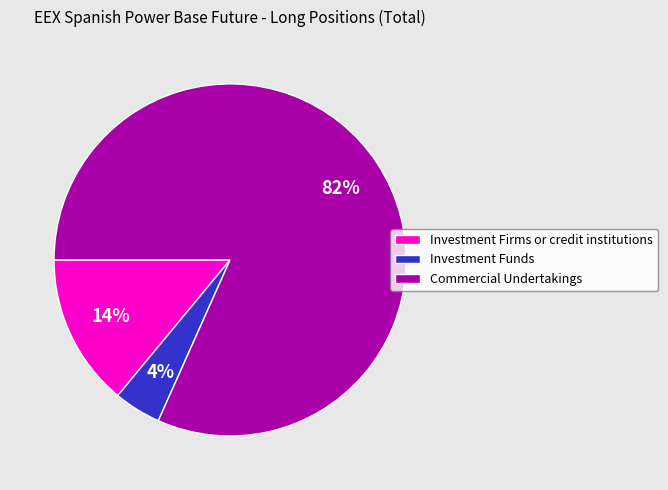

To the nearest percent, what is the difference between the Investment Firms or credit institutions and Investment Funds slice percentages?

10%